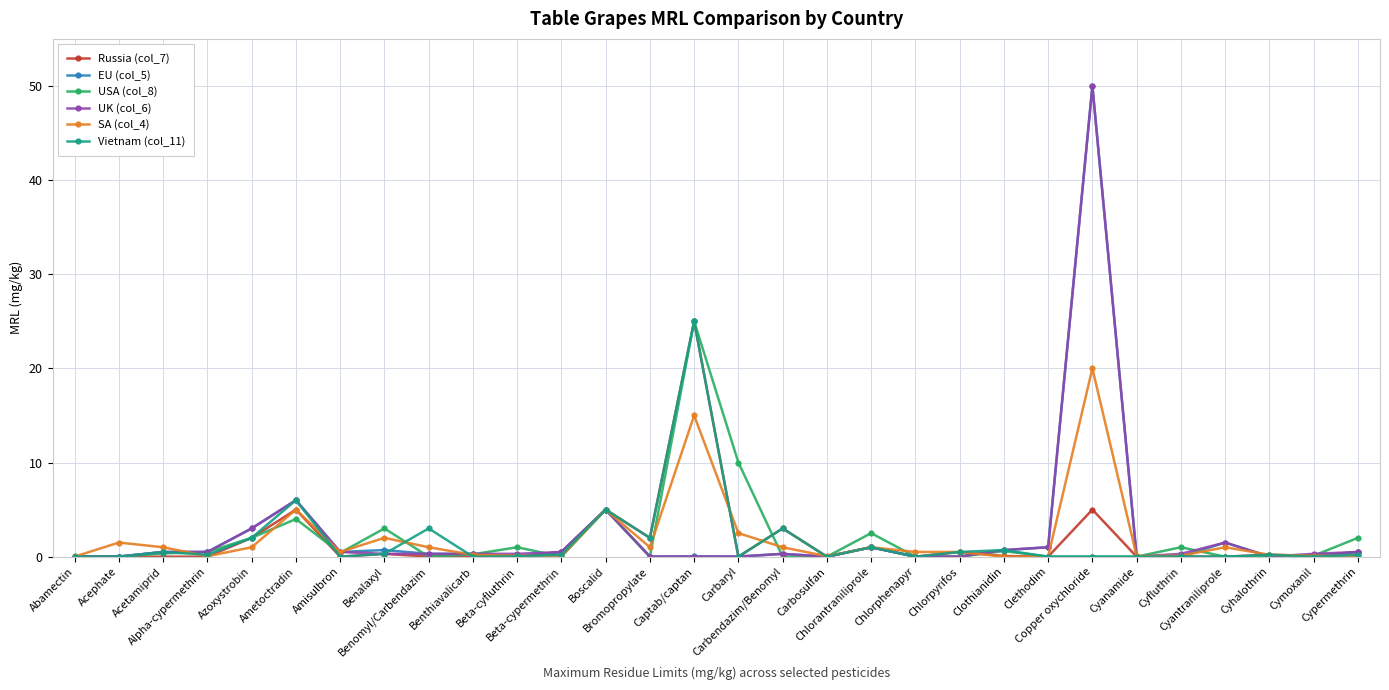

True or false: Russia (col_7) and UK (col_6) cross at least once.

True